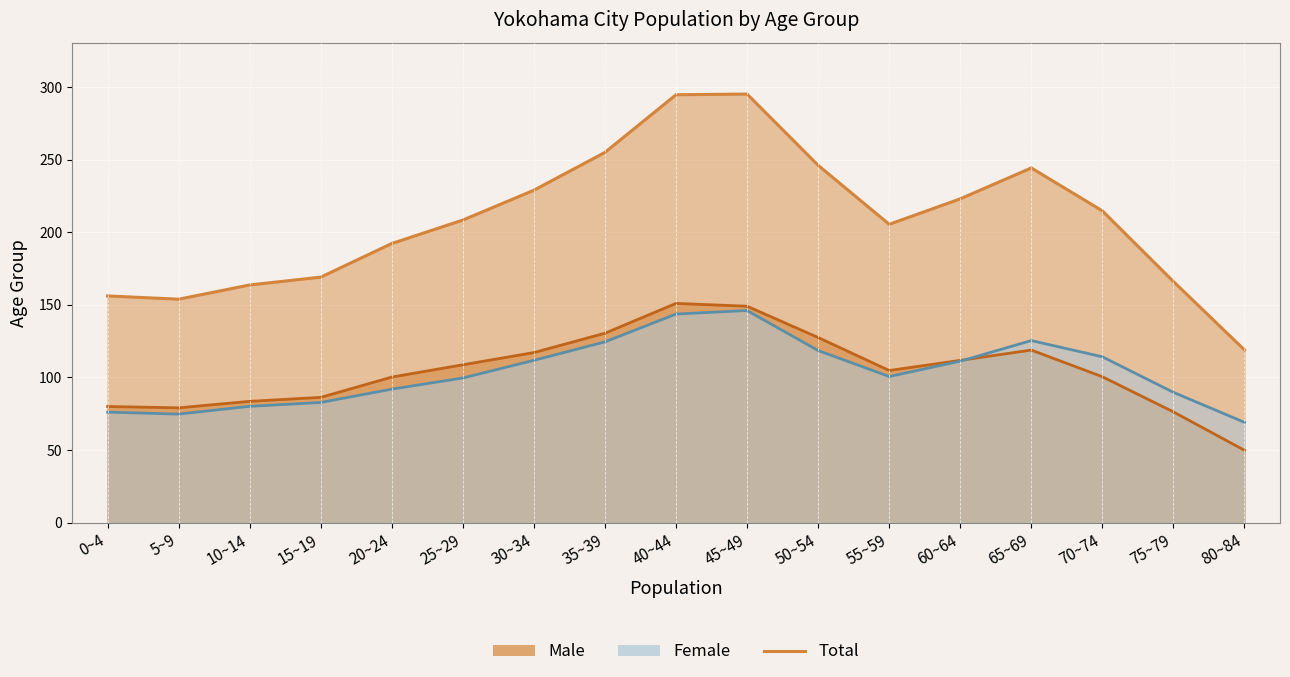

What is the total value across all series at 45~49?

590.2